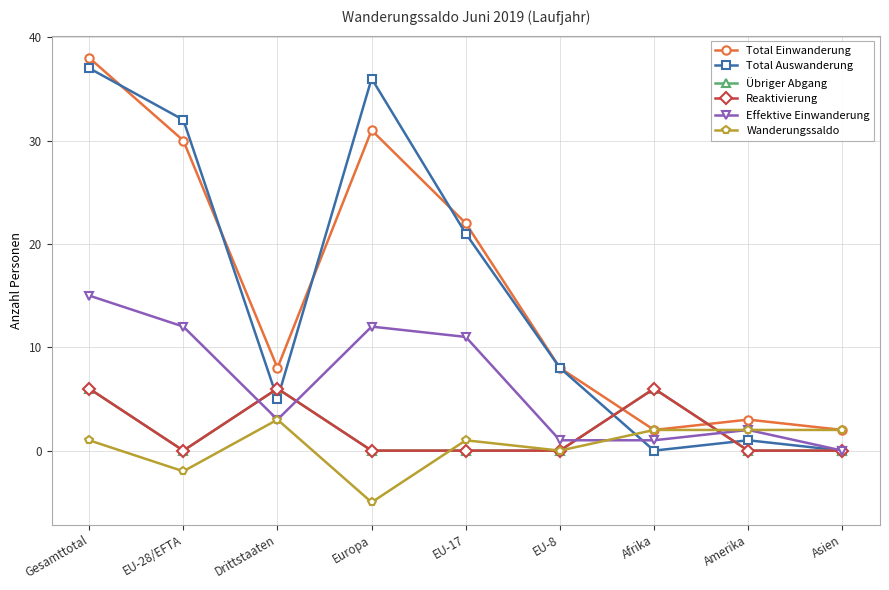

Does the chart have visible grid lines?

Yes